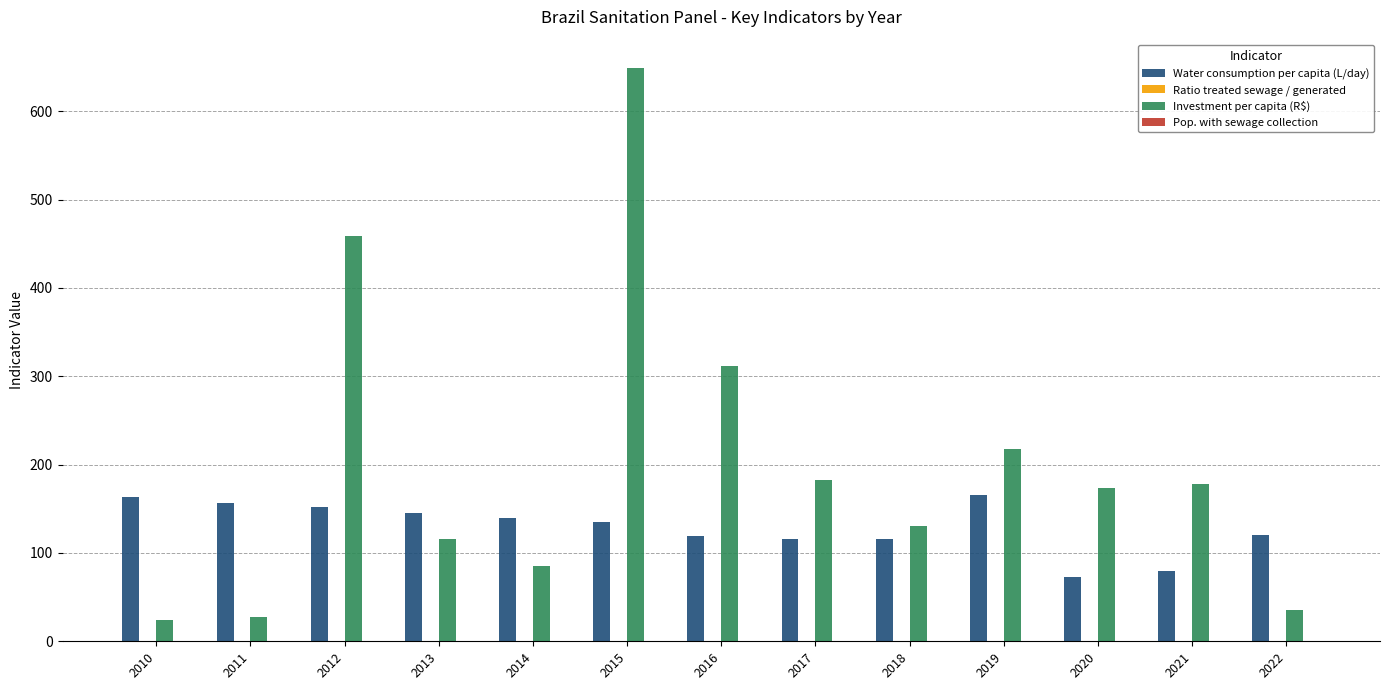

True or false: Water consumption per capita (L/day) has a value of 79.6 at 2021.

True